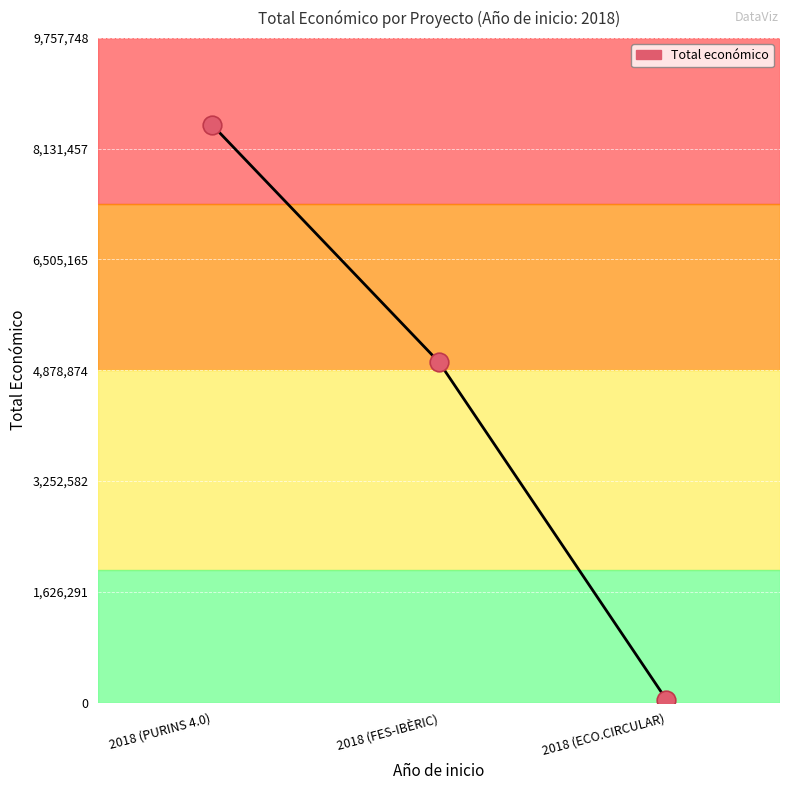

Which has a higher value, 2018 (PURINS 4.0) or 2018 (ECO.CIRCULAR)?

2018 (PURINS 4.0)